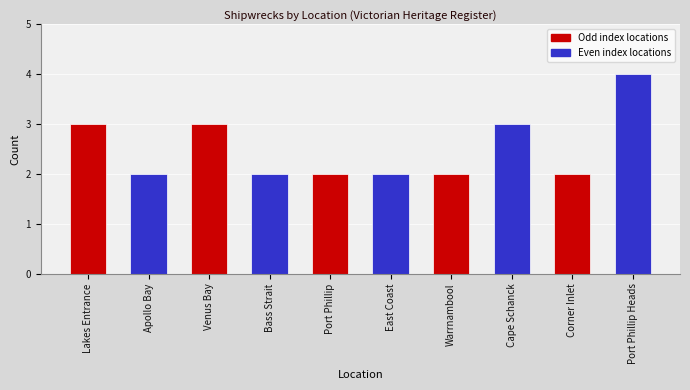

What is the value of the 2nd bar from the left?

2